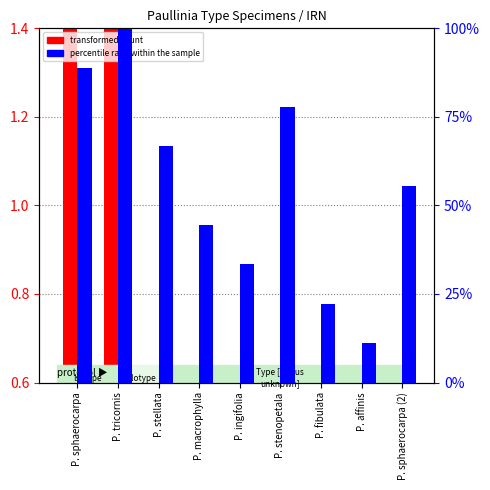

What is the sum of all percentile rank within the sample values?

500.0